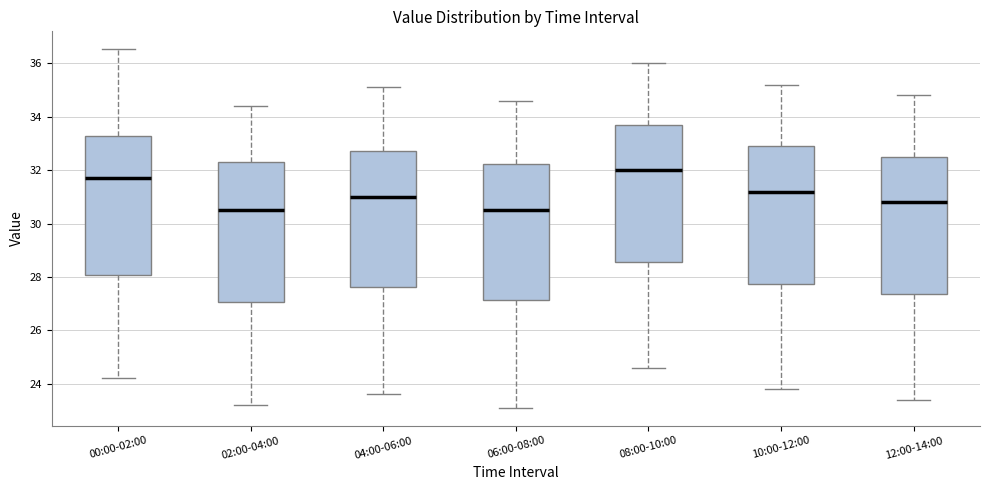

Reading left to right, transcribe this box plot: for each box, give where its median line is, the range the box spans, and where its two whiskers end, as read against the y-axis. The values are not printed on the chart, so give them approximately, as read against the axis.

00:00-02:00: median 31.8, box 28.0 to 33.2, whiskers 24.2 to 36.6
02:00-04:00: median 30.6, box 27.0 to 32.2, whiskers 23.2 to 34.4
04:00-06:00: median 31.0, box 27.6 to 32.8, whiskers 23.6 to 35.2
06:00-08:00: median 30.6, box 27.2 to 32.2, whiskers 23.2 to 34.6
08:00-10:00: median 32.0, box 28.6 to 33.8, whiskers 24.6 to 36.0
10:00-12:00: median 31.2, box 27.8 to 33.0, whiskers 23.8 to 35.2
12:00-14:00: median 30.8, box 27.4 to 32.6, whiskers 23.4 to 34.8